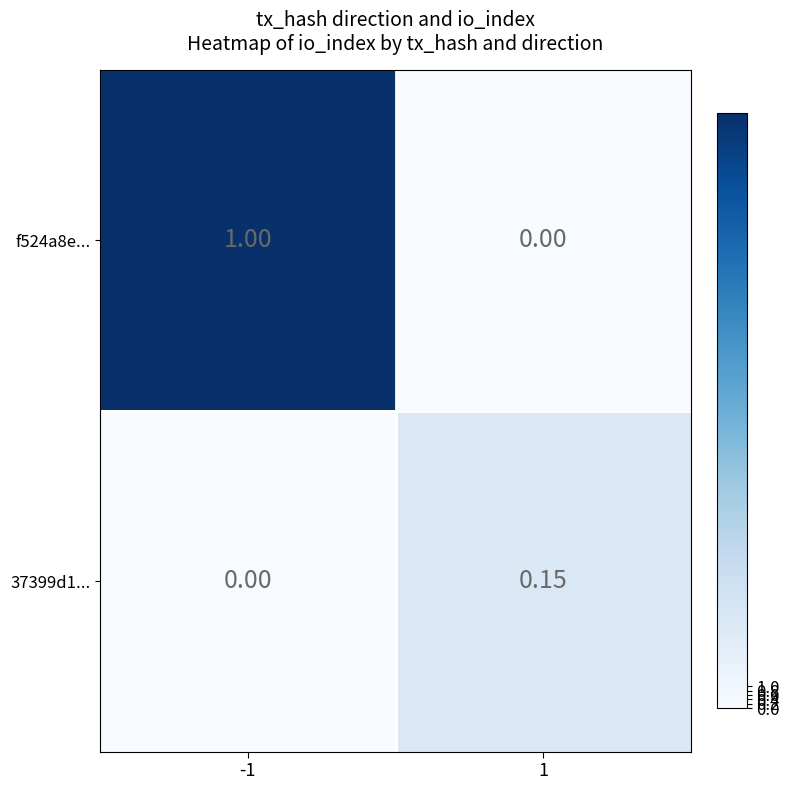

Is the value of f524a8e... at 1 greater than the value of 37399d1... at 1?

No